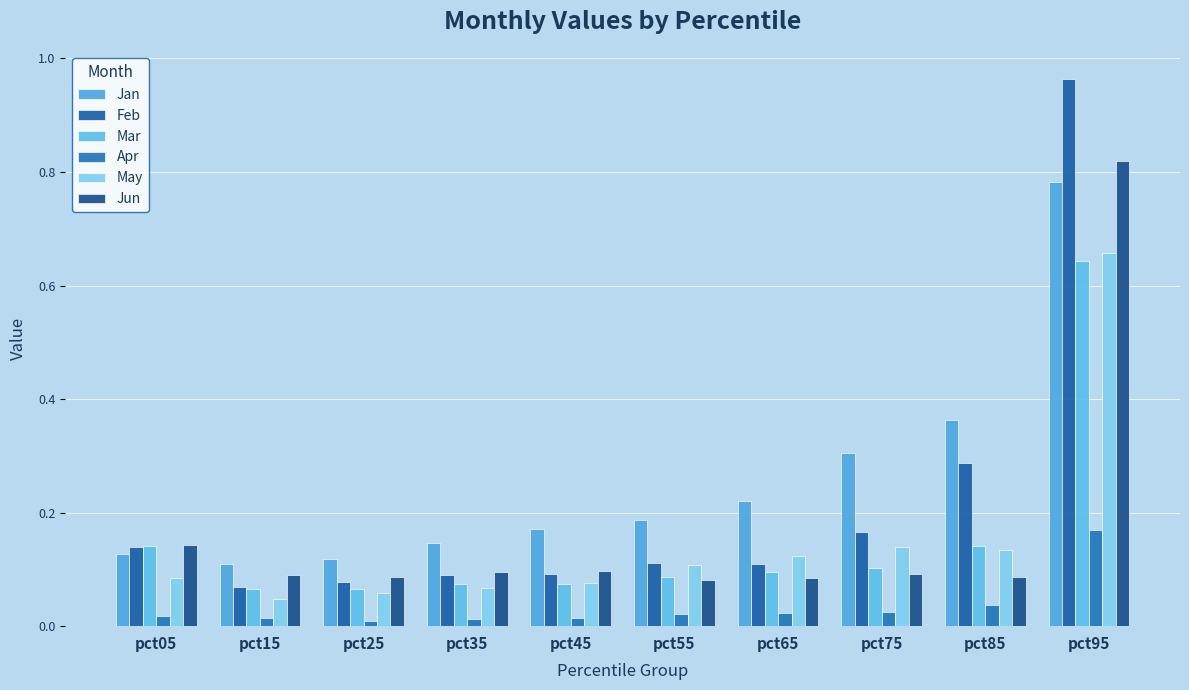

Reading left to right, what are all the values shown in this chart?

Jan: pct05=0.1	pct15=0.1	pct25=0.1	pct35=0.1	pct45=0.2	pct55=0.2	pct65=0.2	pct75=0.3	pct85=0.4	pct95=0.8
Feb: pct05=0.1	pct15=0.1	pct25=0.1	pct35=0.1	pct45=0.1	pct55=0.1	pct65=0.1	pct75=0.2	pct85=0.3	pct95=1.0
Mar: pct05=0.1	pct15=0.1	pct25=0.1	pct35=0.1	pct45=0.1	pct55=0.1	pct65=0.1	pct75=0.1	pct85=0.1	pct95=0.6
Apr: pct05=0.0	pct15=0.0	pct25=0.0	pct35=0.0	pct45=0.0	pct55=0.0	pct65=0.0	pct75=0.0	pct85=0.0	pct95=0.2
May: pct05=0.1	pct15=0.0	pct25=0.1	pct35=0.1	pct45=0.1	pct55=0.1	pct65=0.1	pct75=0.1	pct85=0.1	pct95=0.7
Jun: pct05=0.1	pct15=0.1	pct25=0.1	pct35=0.1	pct45=0.1	pct55=0.1	pct65=0.1	pct75=0.1	pct85=0.1	pct95=0.8